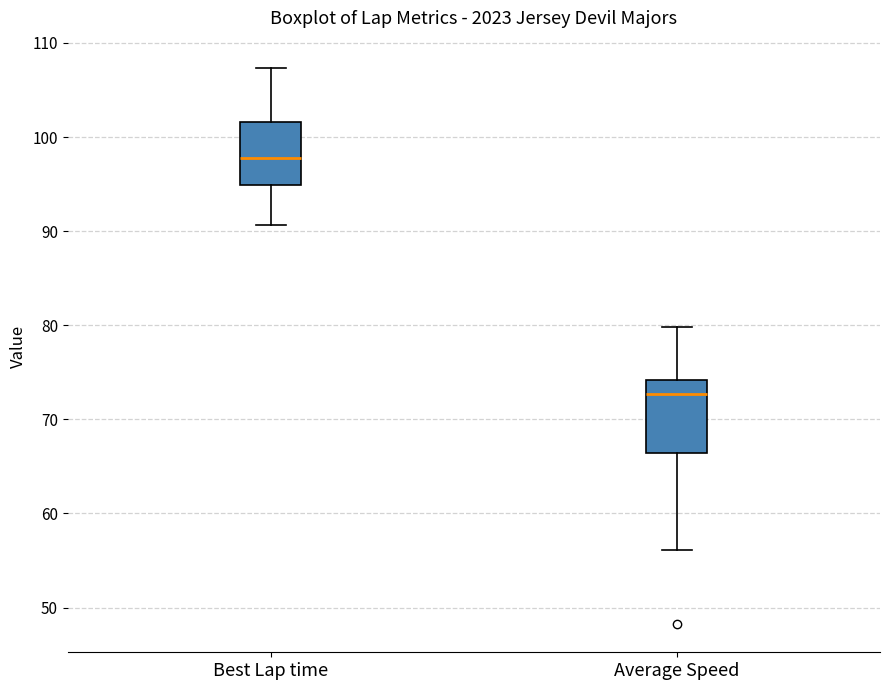

Which box has the lowest median line?

Average Speed